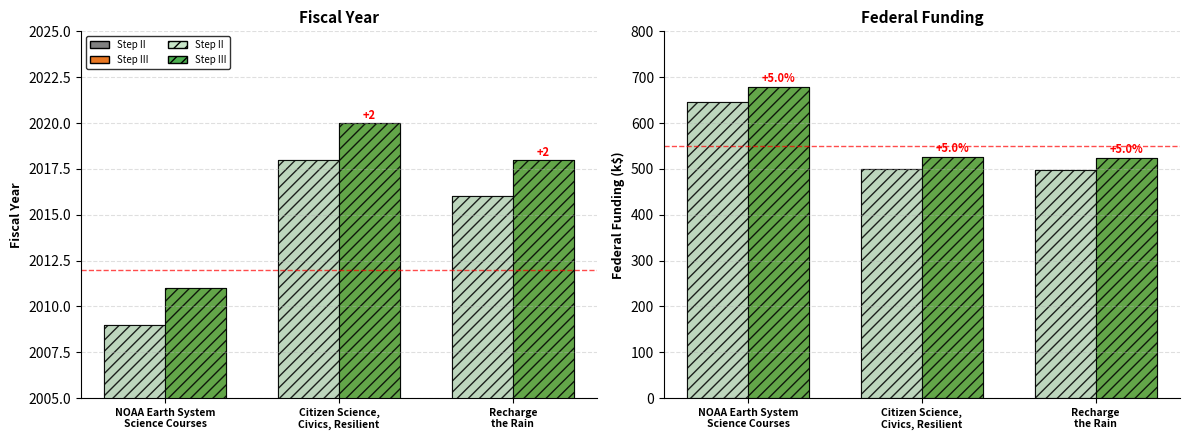

What is the spread (max minus min) of values at NOAA Earth System
Science Courses?

32.3